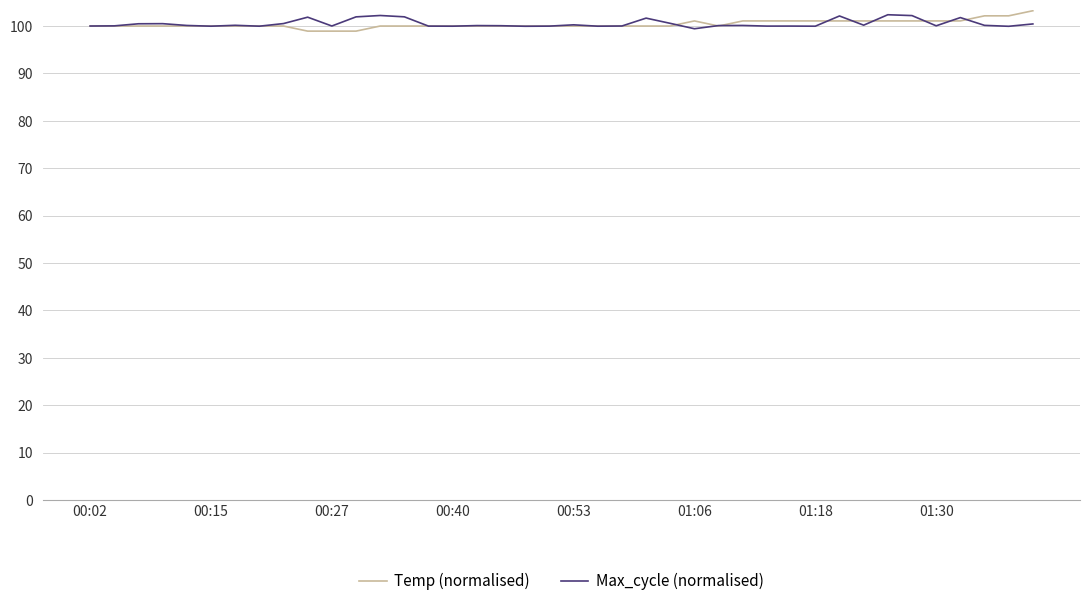

What is the smallest value displayed?

98.9